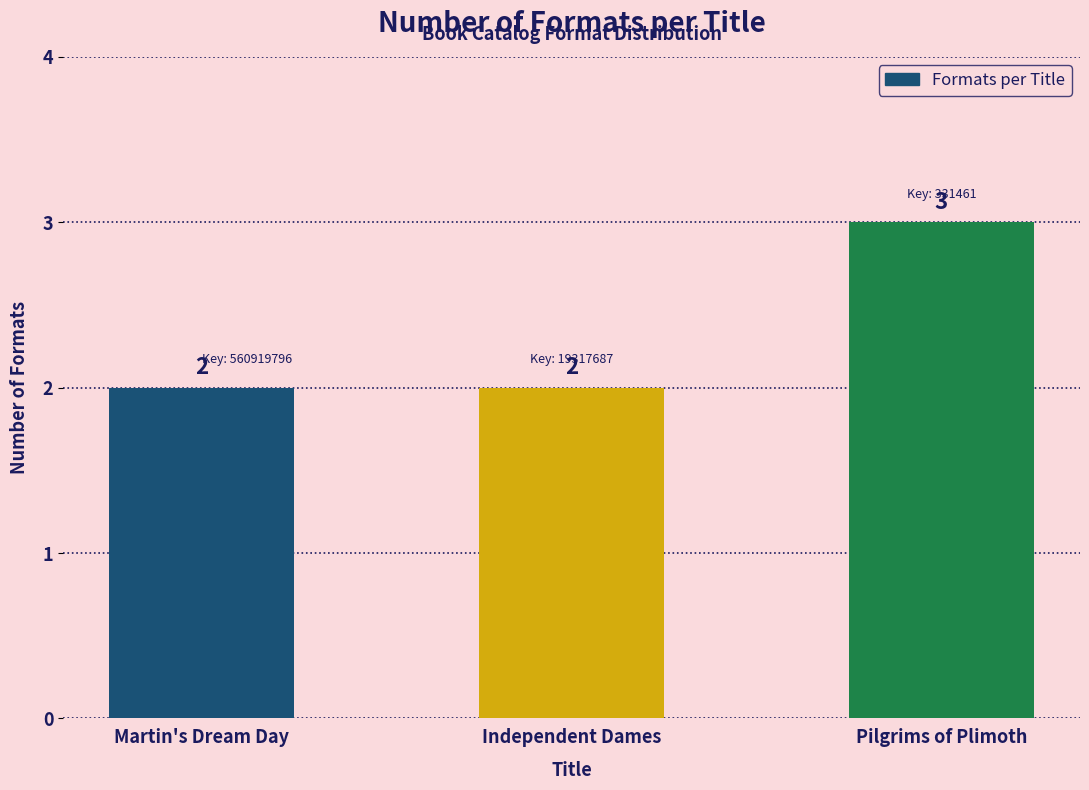

How many series are shown in this chart?

1